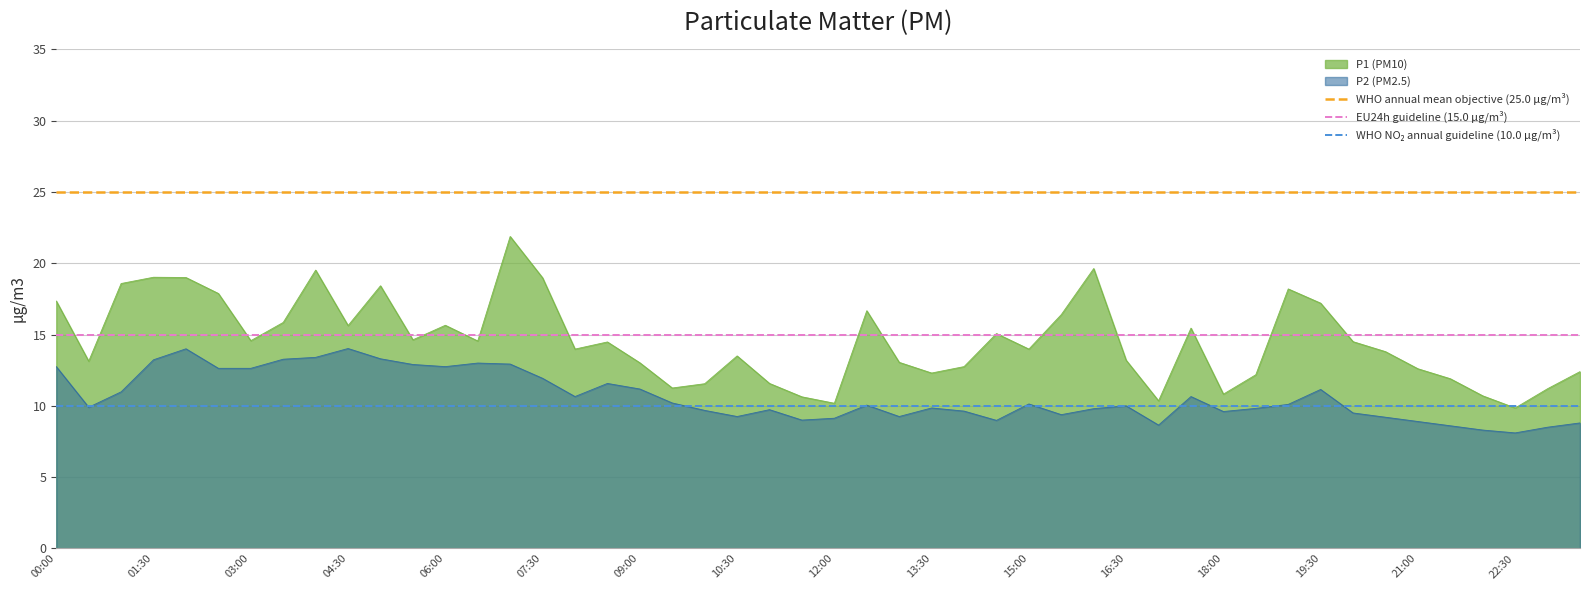

Is it true that P1 (PM10) equals 29.6 at 00:00?

False